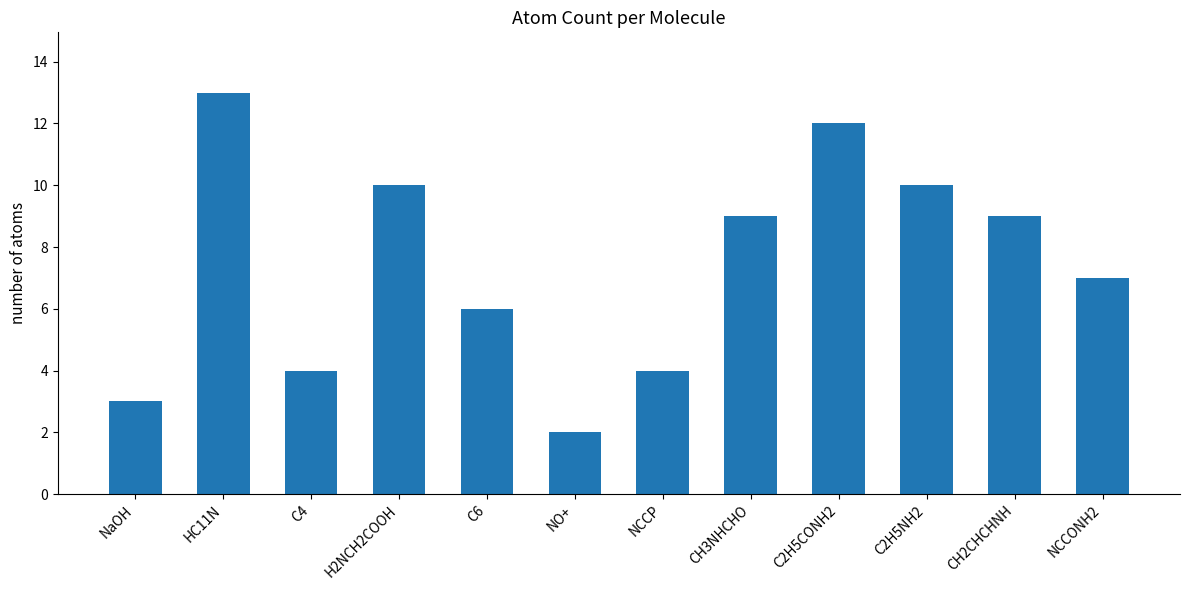

The value at C4 is 4. True or false?

True